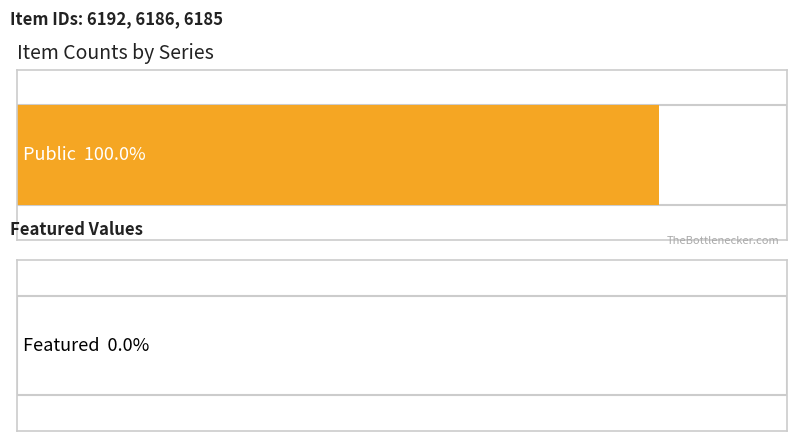

Where is public nearest to the value 1?

6192